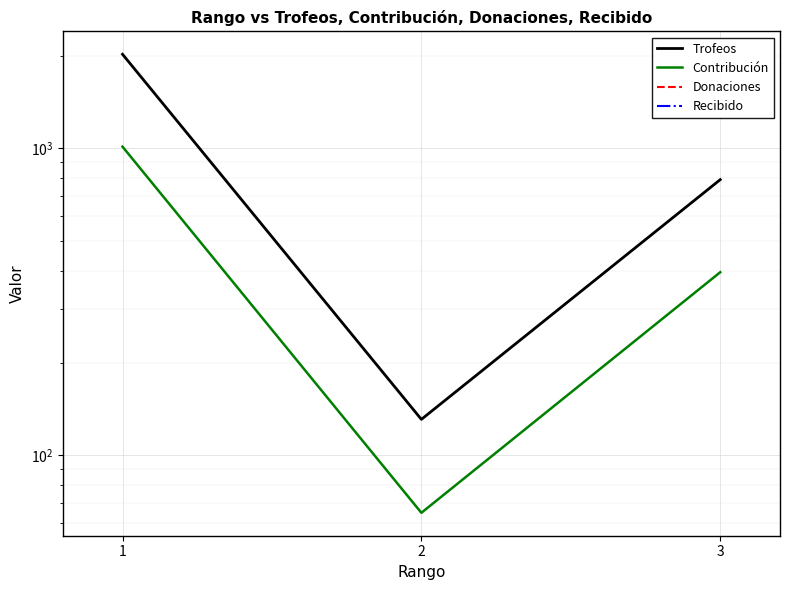

Between 2 and 3, which series saw the biggest shift?

Trofeos